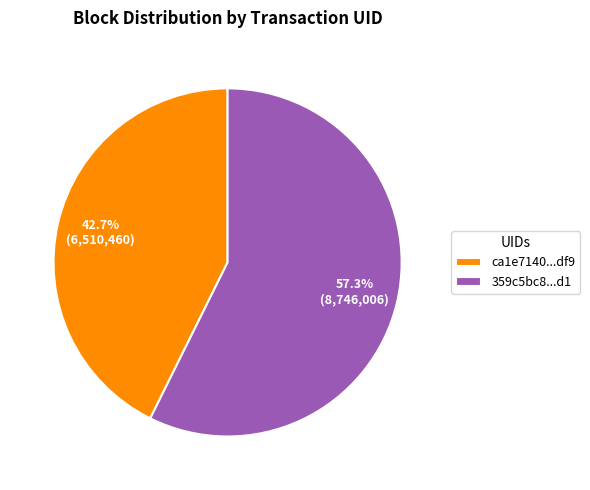

Rank the categories by value from lowest to highest.

ca1e7140...df9, 359c5bc8...d1